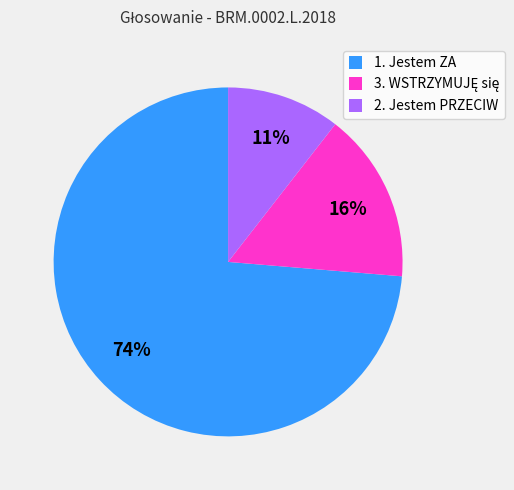

To the nearest percent, what is the combined percentage of 1. Jestem ZA and 2. Jestem PRZECIW?

84%